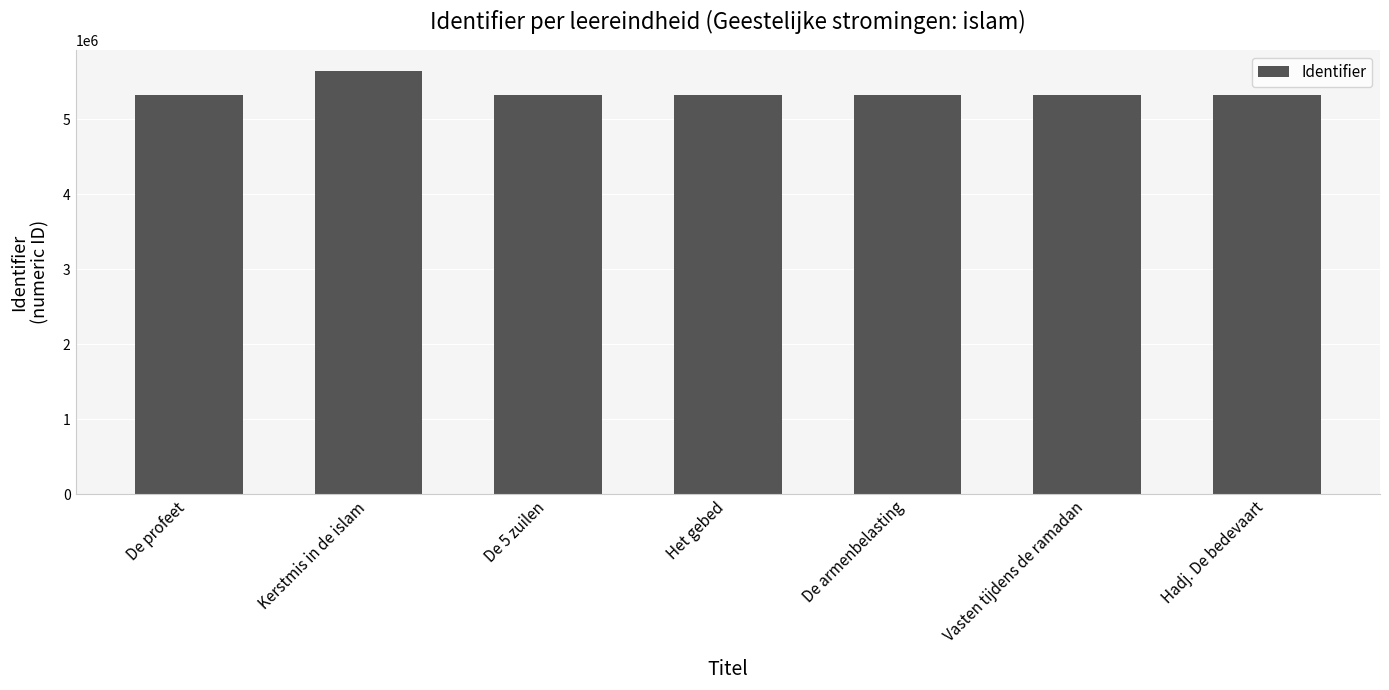

Approximately how many times larger is the value at De armenbelasting compared to Hadj. De bedevaart?

1.0